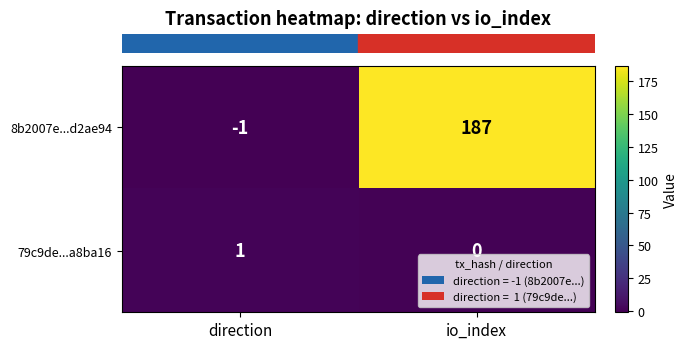

The value of 79c9de...a8ba16 at direction is 1. True or false?

True